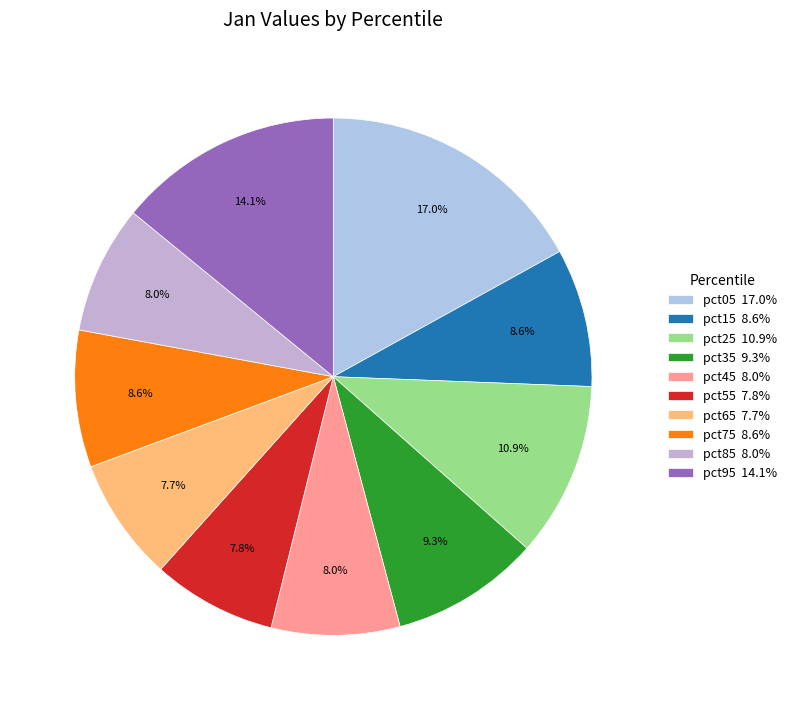

Does pct75 represent more than half of the total?

No